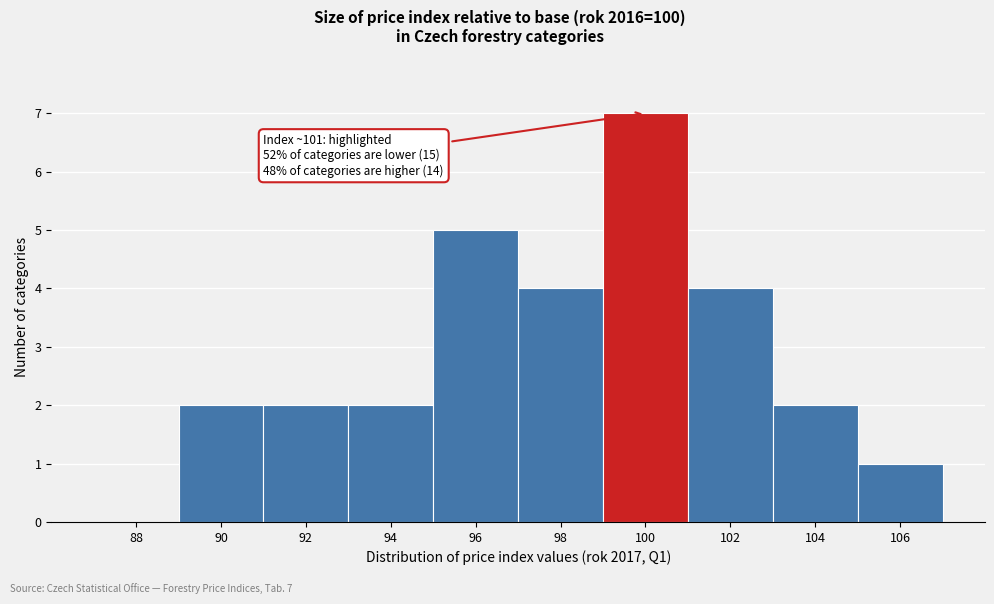

Reading right to left, extract all data points from this chart.

106=1	104=2	102=4	100=7	98=4	96=5	94=2	92=2	90=2	88=0